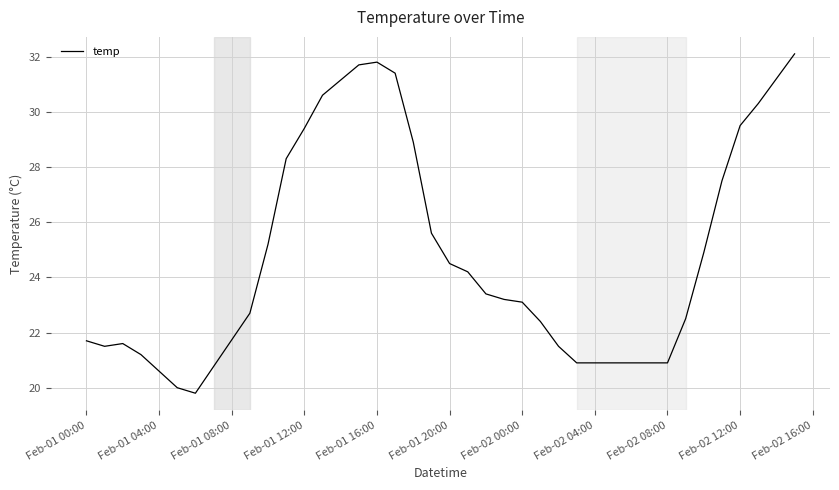

What is the difference between the maximum and minimum values?

12.3